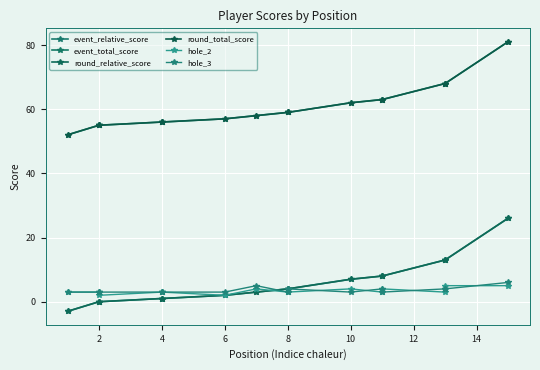

What is the approximate value of event_total_score at 4?

56